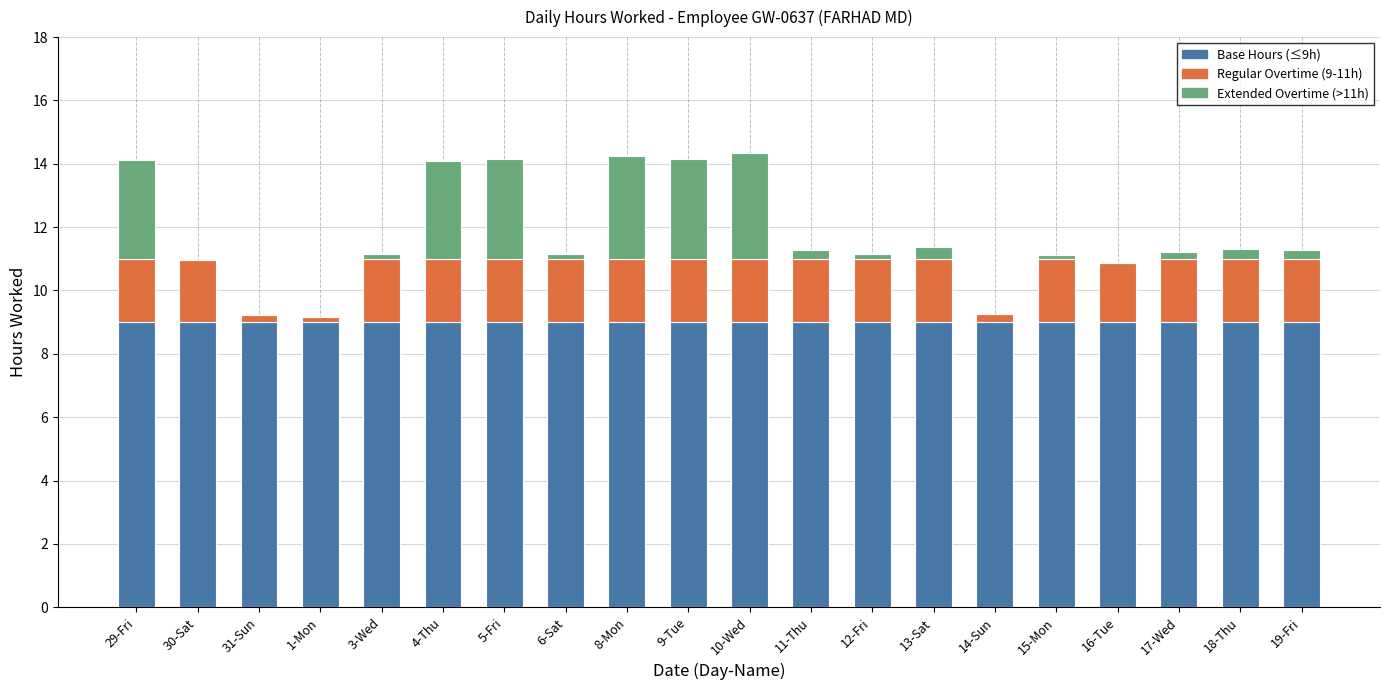

The Base Hours (≤9h) series shows 9.0 at 15-Mon. True or false?

True